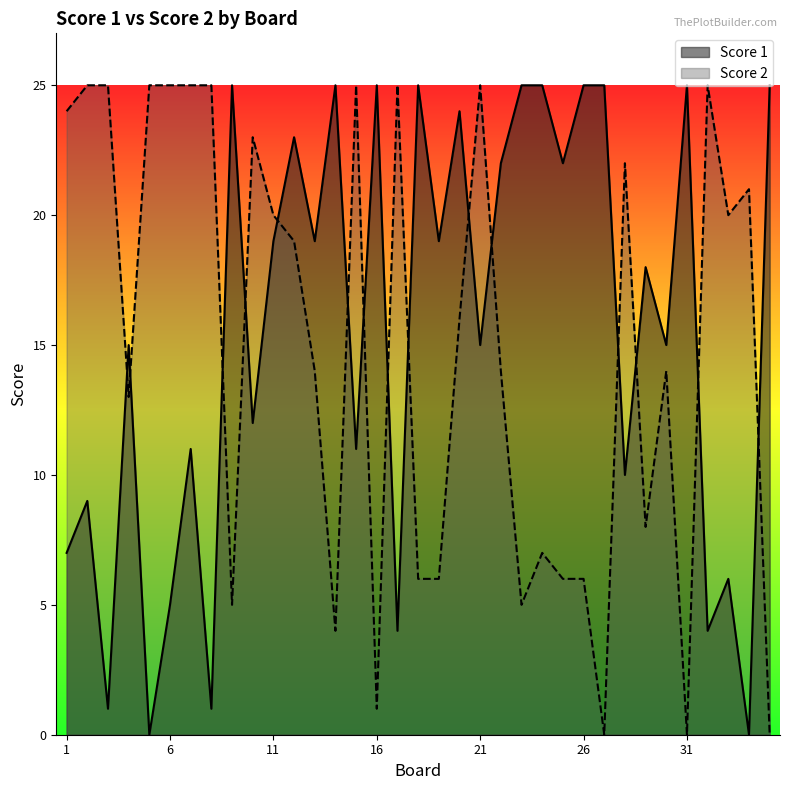

Where do Score 2 and Score 1 first cross each other?

3 and 4